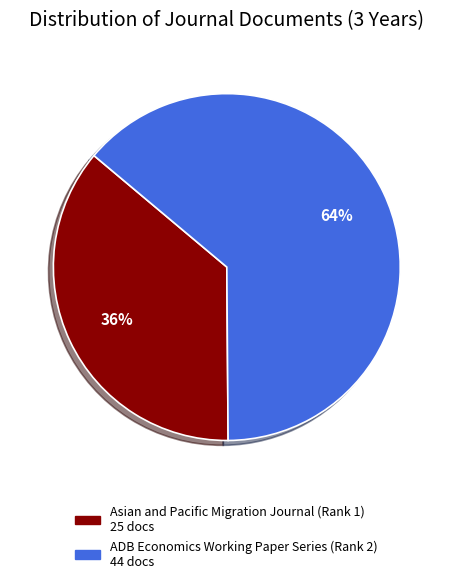

What is the smallest slice in the pie chart?

Asian and Pacific Migration Journal (Rank 1)